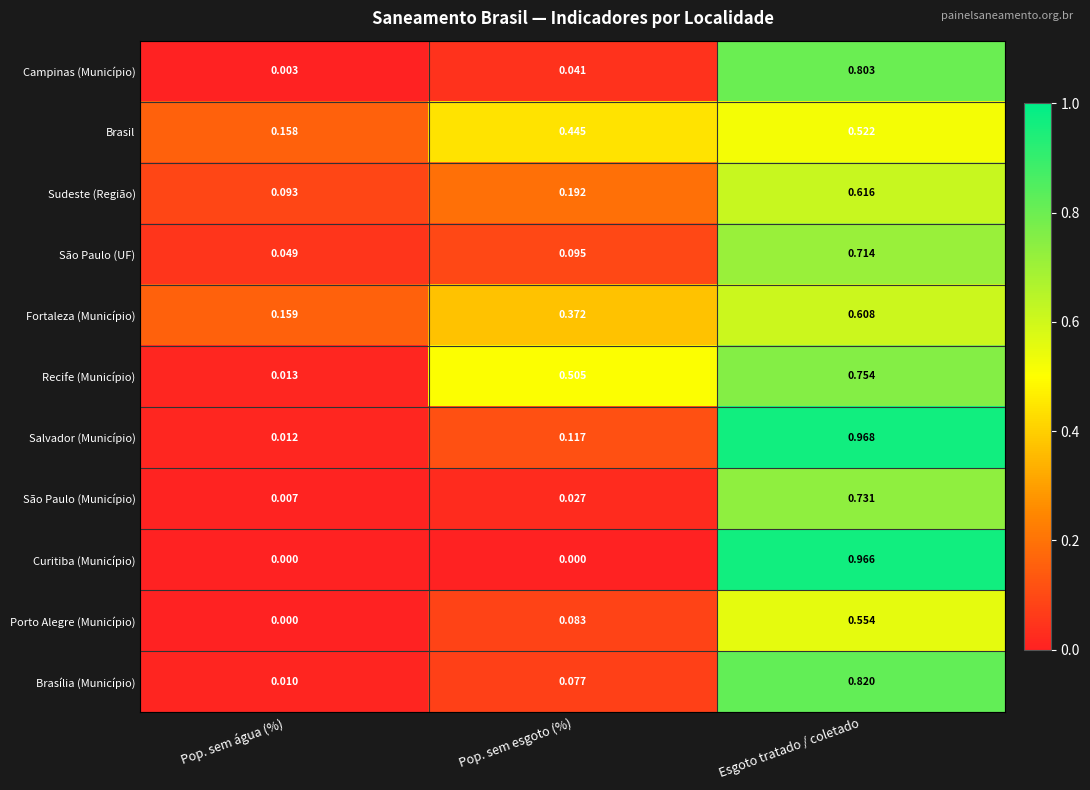

Between Pop. sem água (%) and Pop. sem esgoto (%), which series saw the biggest shift?

Recife (Município)